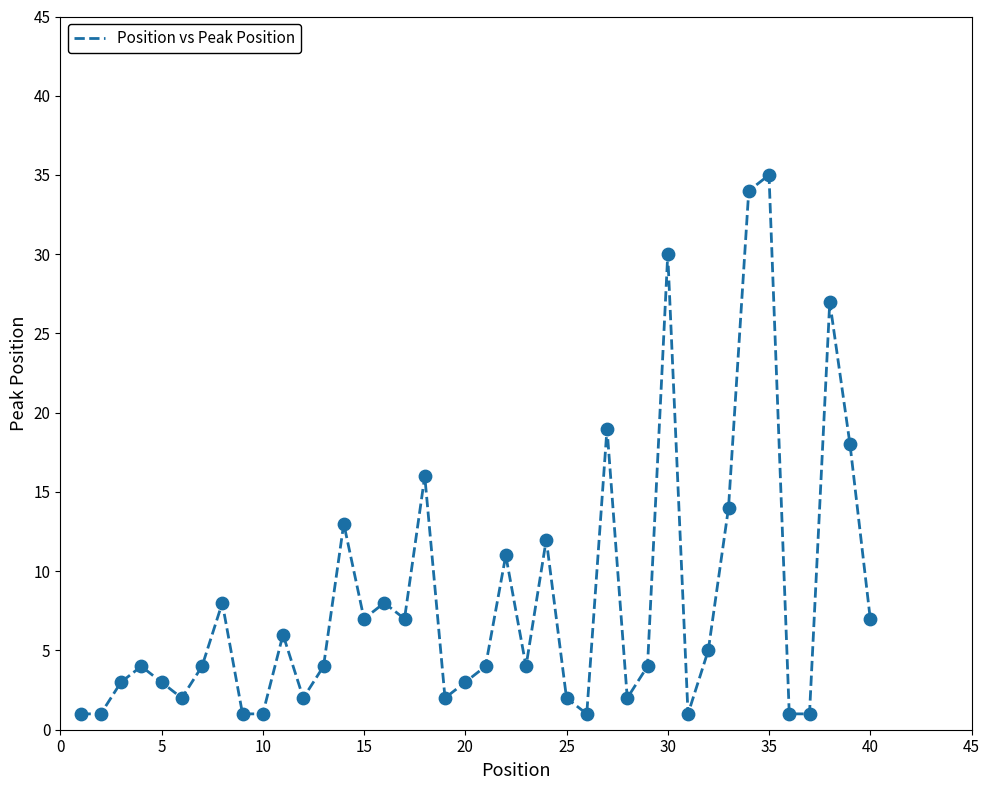

What is the difference between the maximum and minimum values?

34